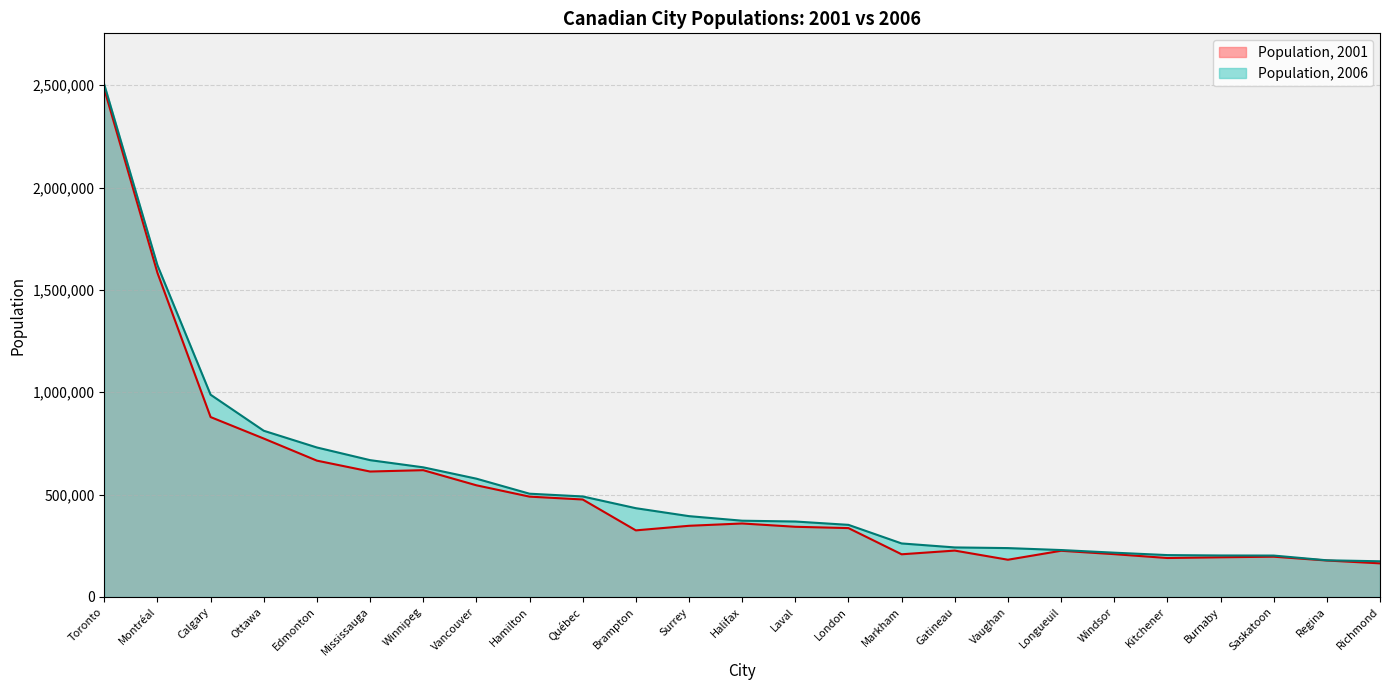

Rank the series at Winnipeg from lowest to highest value.

Population, 2001, Population, 2006